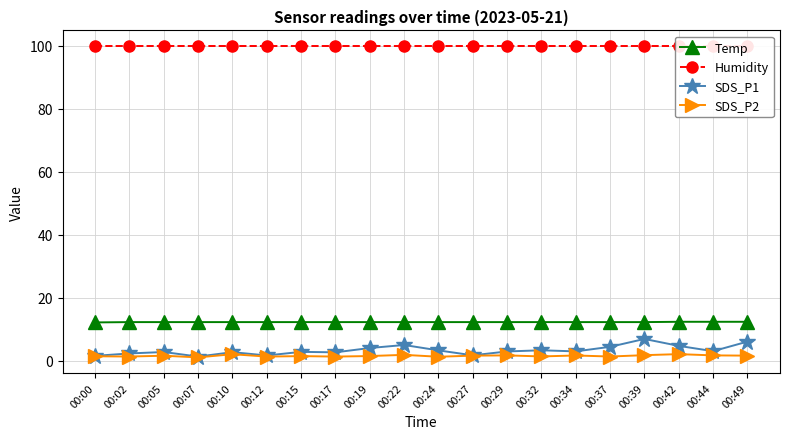

Is it true that Humidity equals 36.6 at 00:42?

False